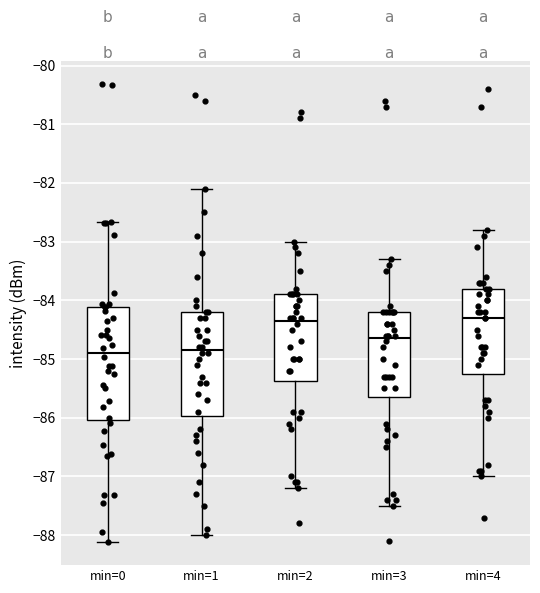

Reading left to right, read every box against the y-axis: the position of its median line, the range the box covers, and the ends of its whiskers. The values are not printed on the chart, so give them approximately, as read against the axis.

min=0: median -84.9, box -86.0 to -84.1, whiskers -88.1 to -82.7
min=1: median -84.8, box -86.0 to -84.2, whiskers -88.0 to -82.1
min=2: median -84.3, box -85.4 to -83.9, whiskers -87.2 to -83.0
min=3: median -84.6, box -85.6 to -84.2, whiskers -87.5 to -83.3
min=4: median -84.3, box -85.2 to -83.8, whiskers -87.0 to -82.8